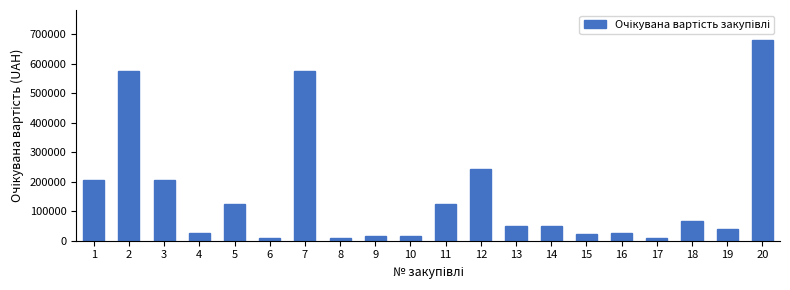

What is the greatest value displayed?

680762.0